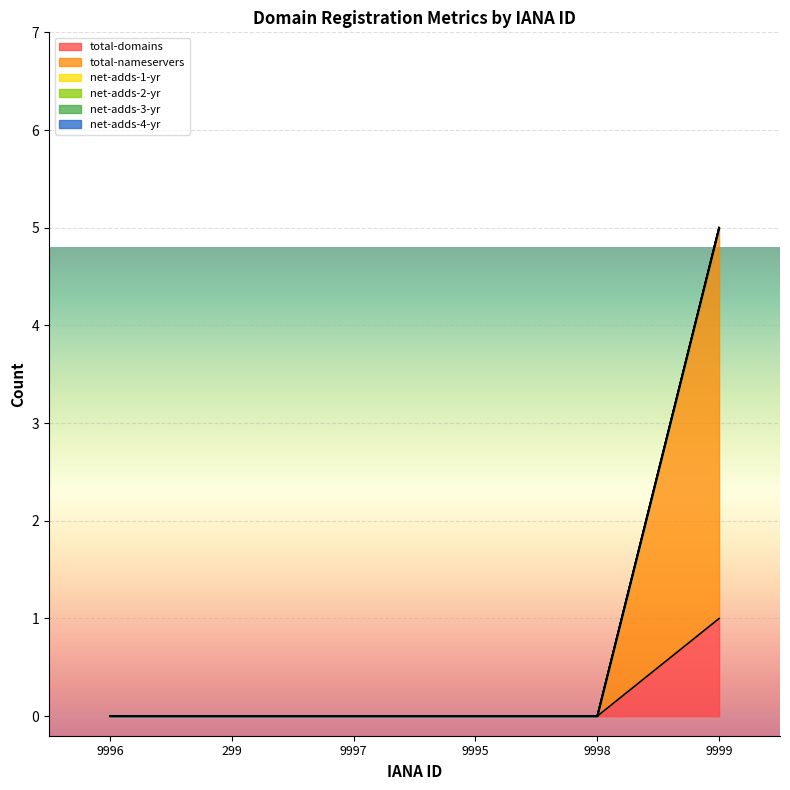

Which series changed the most between 299 and 9997?

total-domains